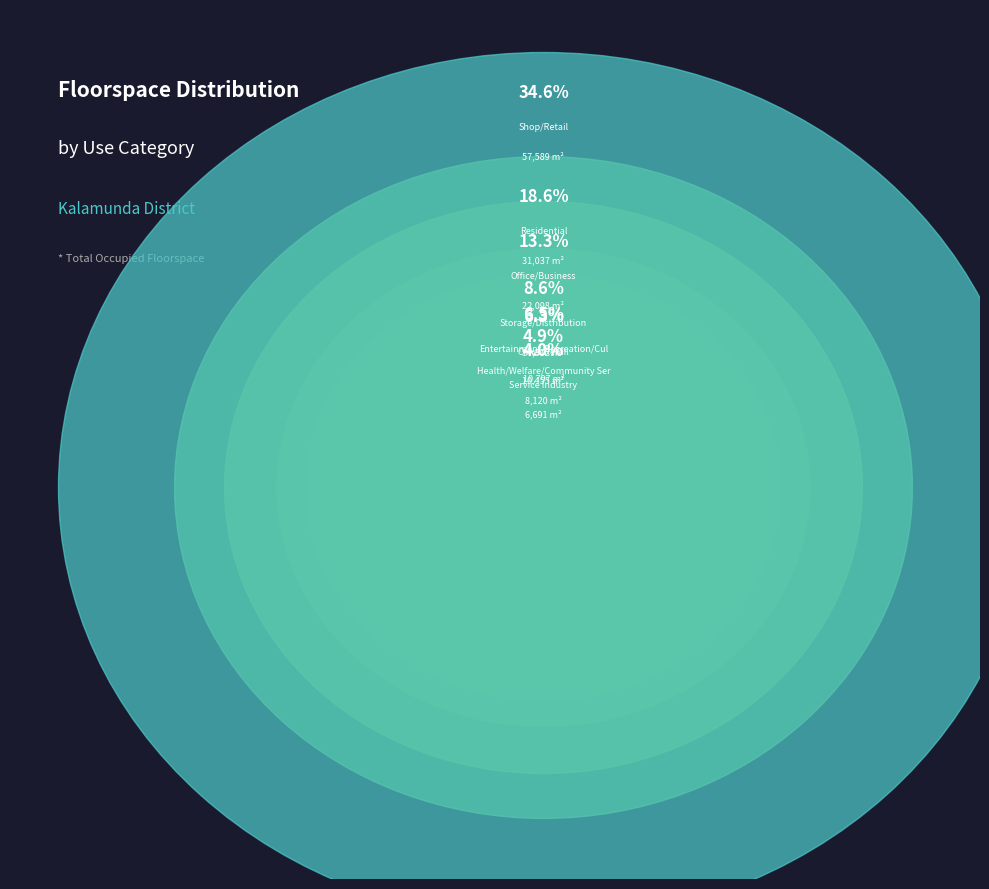

How many segments does this pie chart have?

10